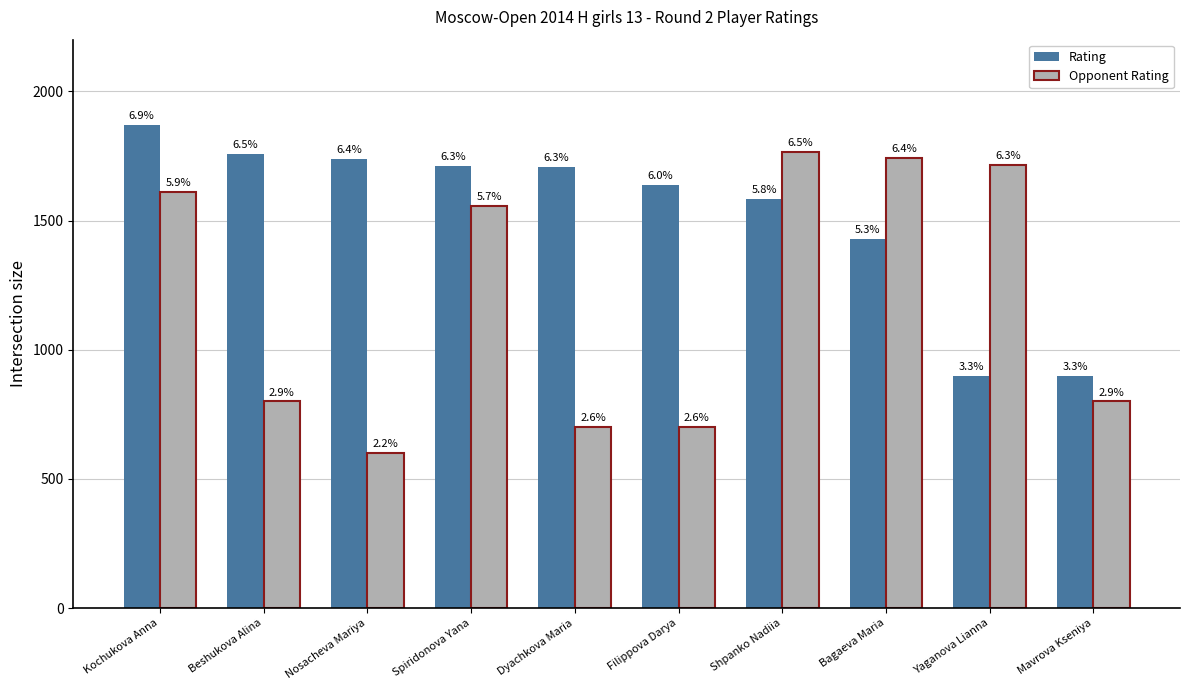

At which category is the sum across all series the highest?

Kochukova Anna